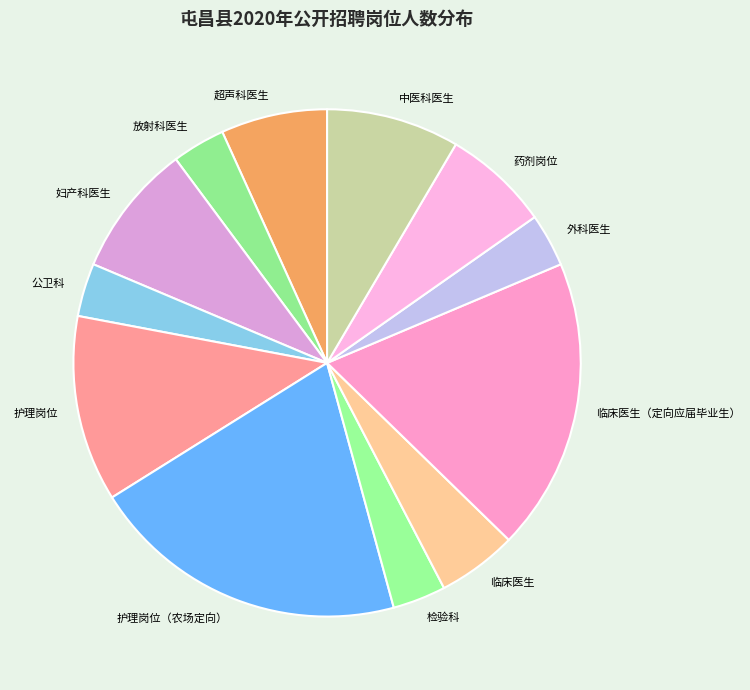

True or false: 药剂岗位 accounts for 17% of the total.

False